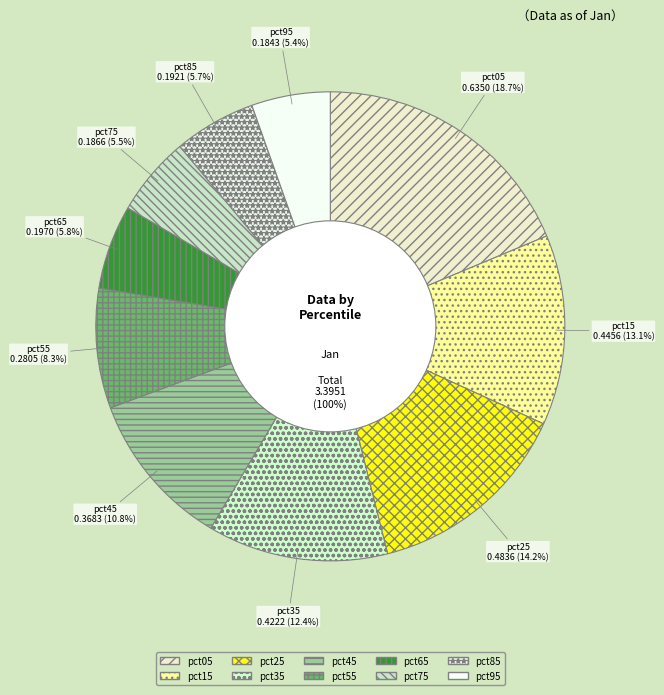

What percentage do pct45 and pct65 together represent?

16.7%